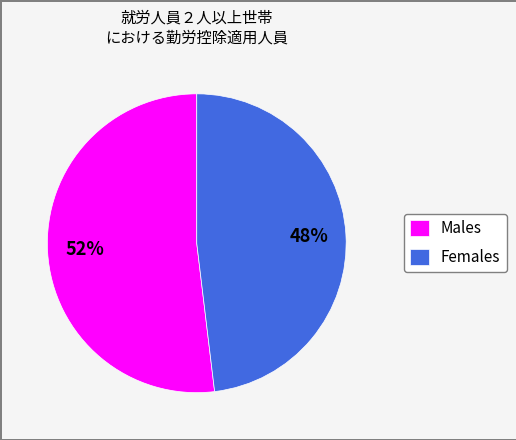

To the nearest percent, what is the average slice percentage?

50%